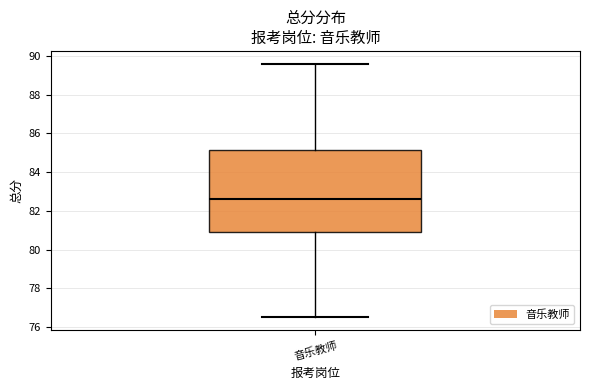

Where does the upper whisker of the box for 音乐教师 end on the y-axis? The values are not printed on the chart, so give them approximately, as read against the axis.

89.6